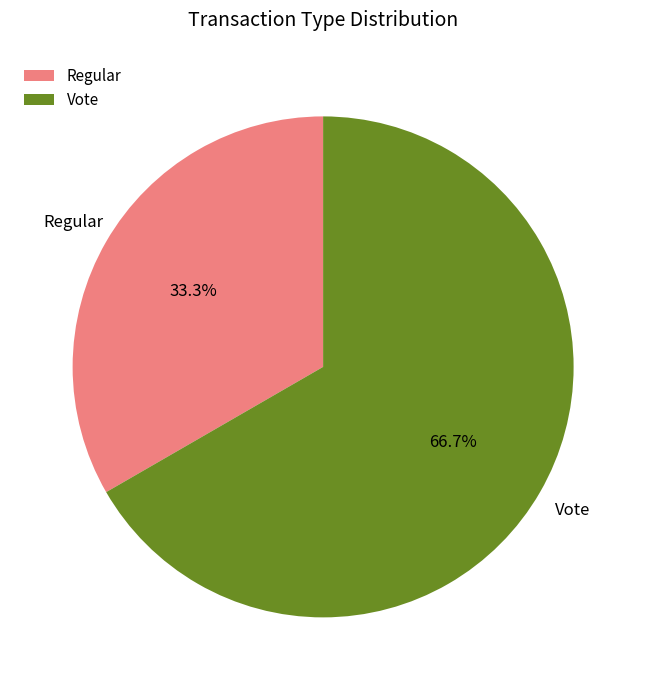

To the nearest percent, what percentage of the pie is Regular?

33%